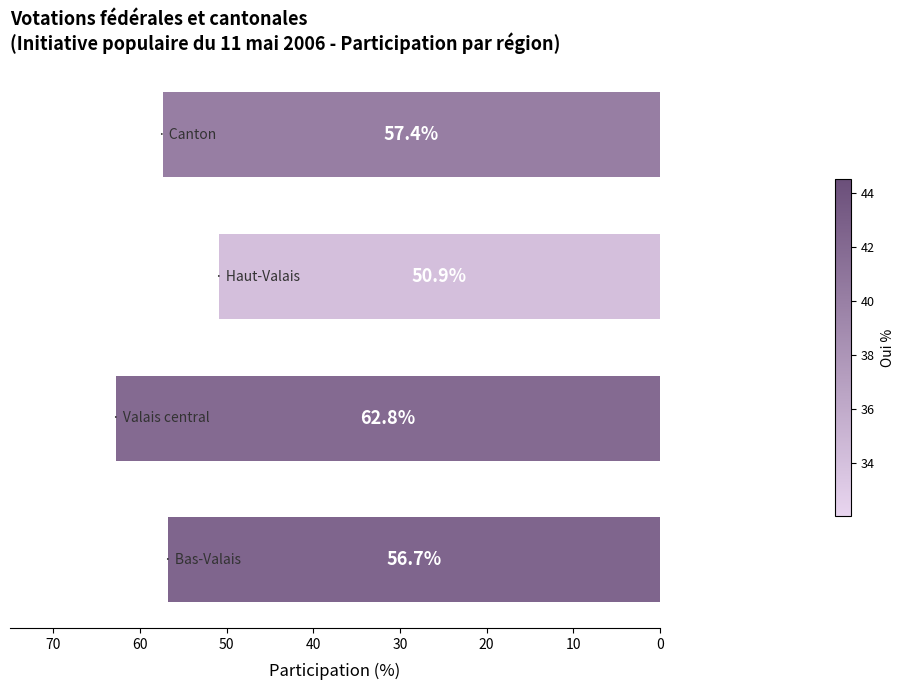

Reading bottom to top, extract all data points from this chart.

56.7	62.8	50.9	57.4